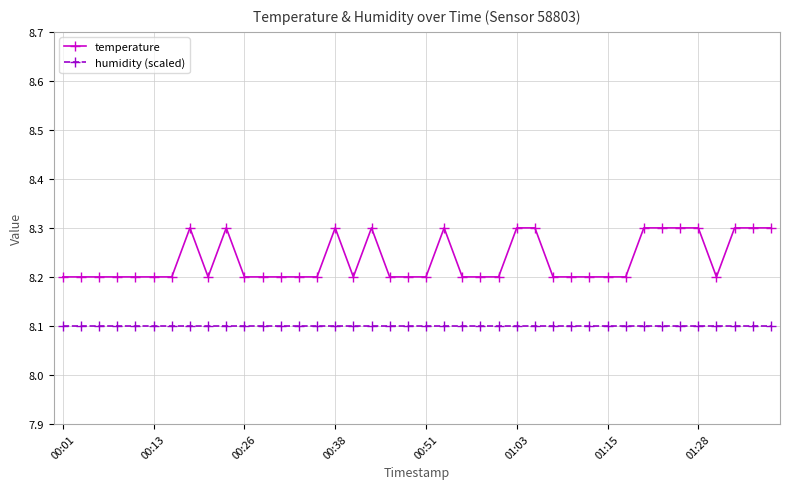

What is the greatest value displayed?

8.3